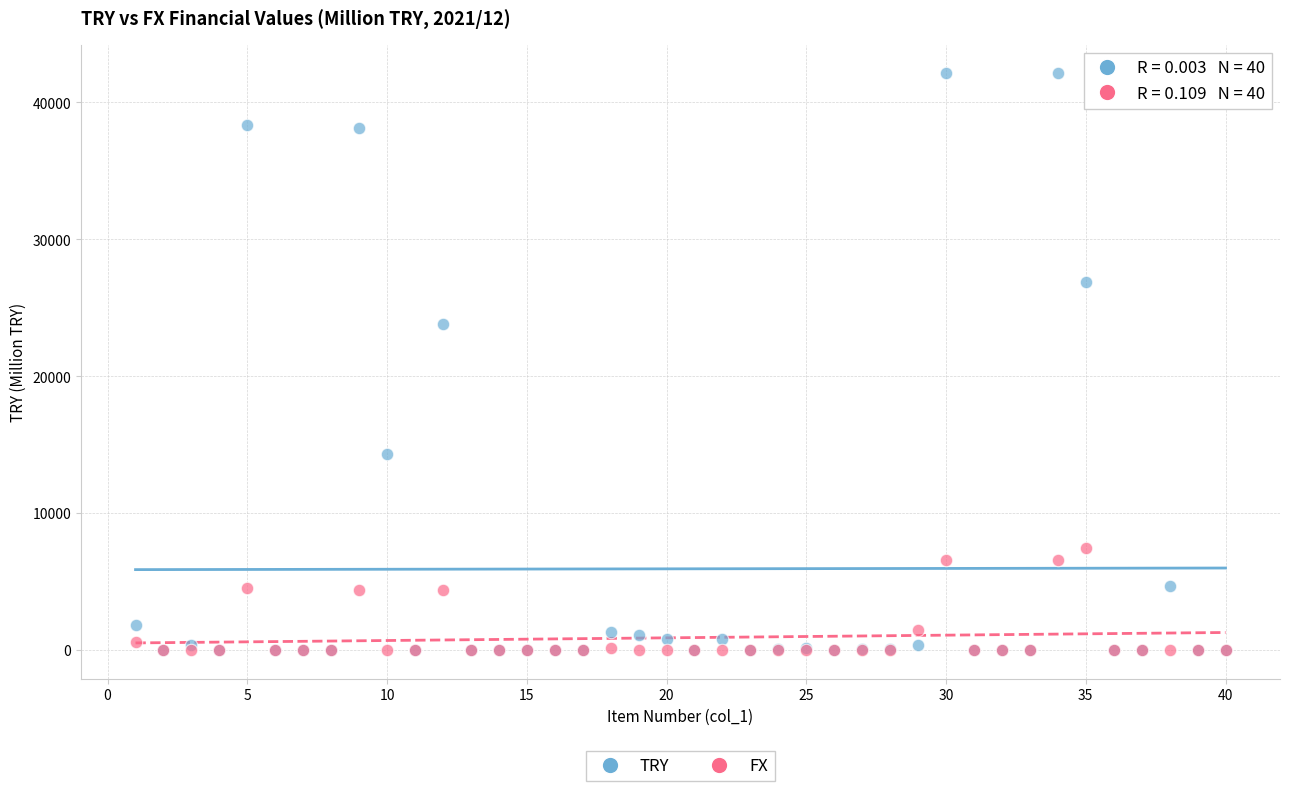

Which series reaches the maximum Y coordinate?

TRY